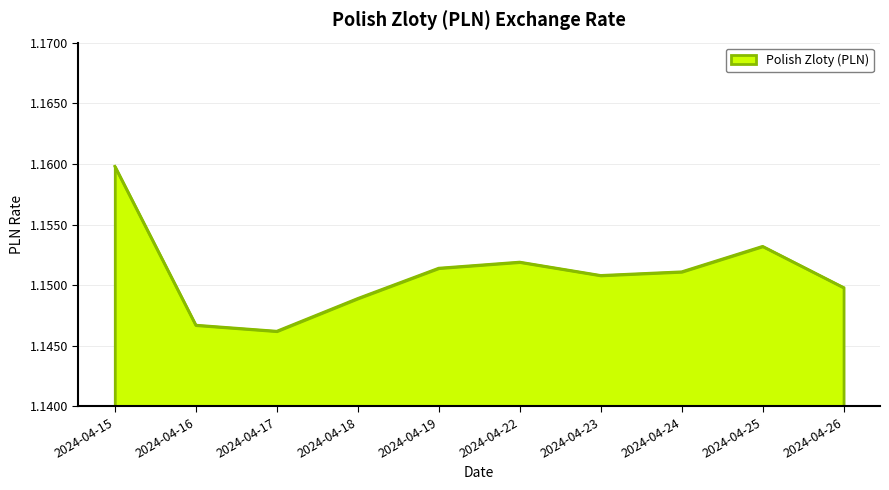

At which label is the value closest to 1?

2024-04-17